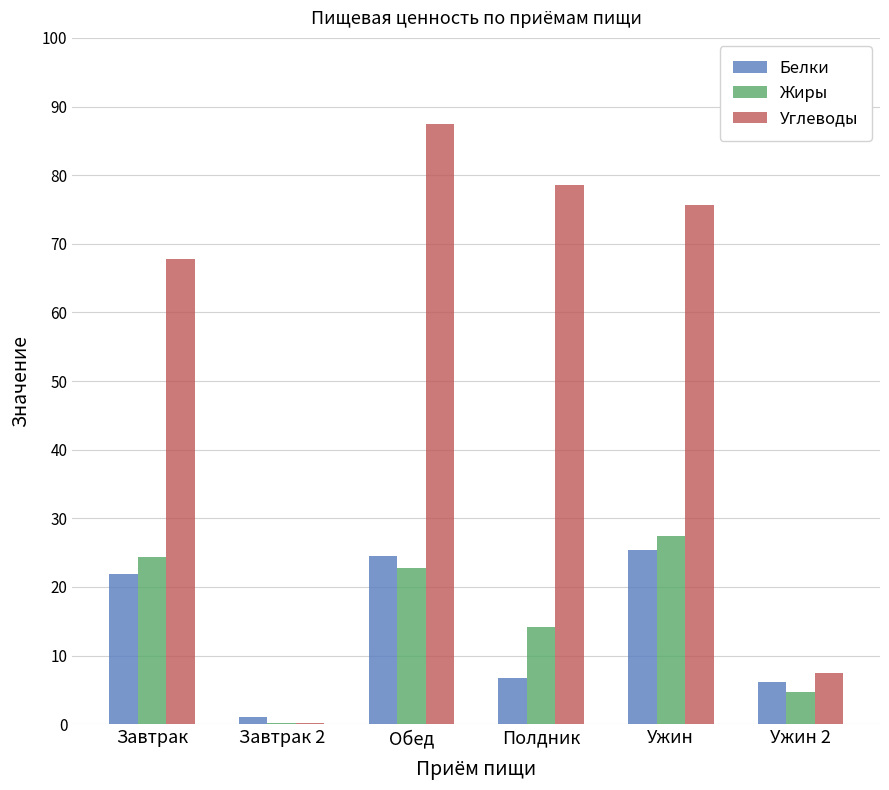

What is the sum of all Жиры values?

93.6